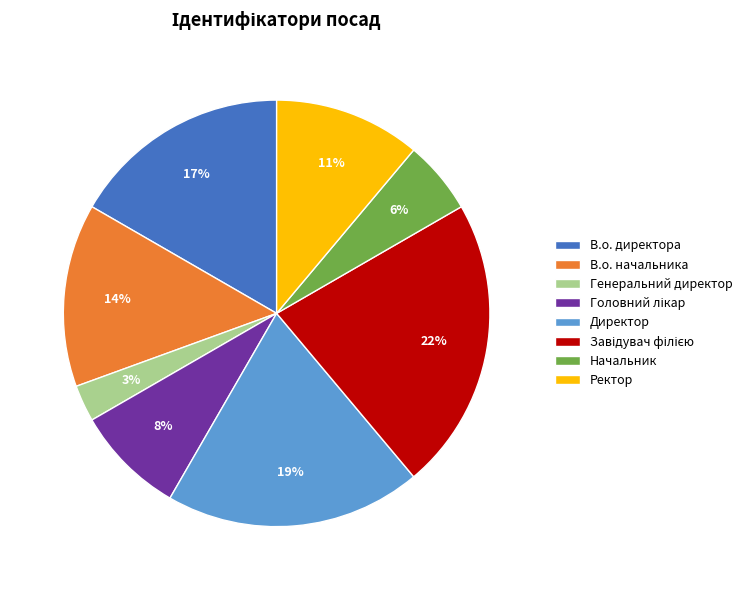

To the nearest percent, what is the average slice percentage?

12%